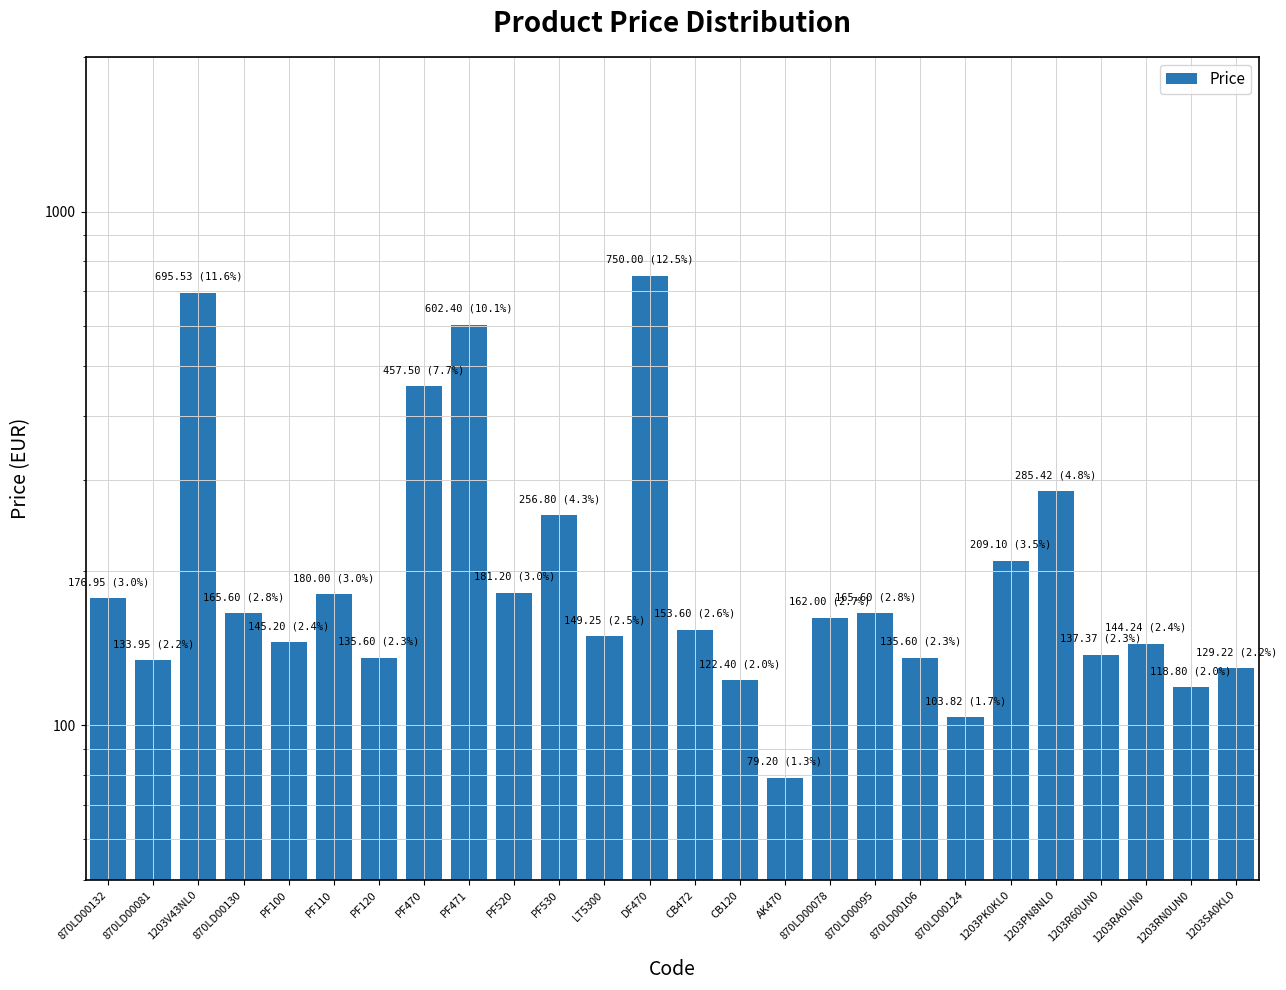

Is it true that the value at 870LD00130 is 293.9?

False